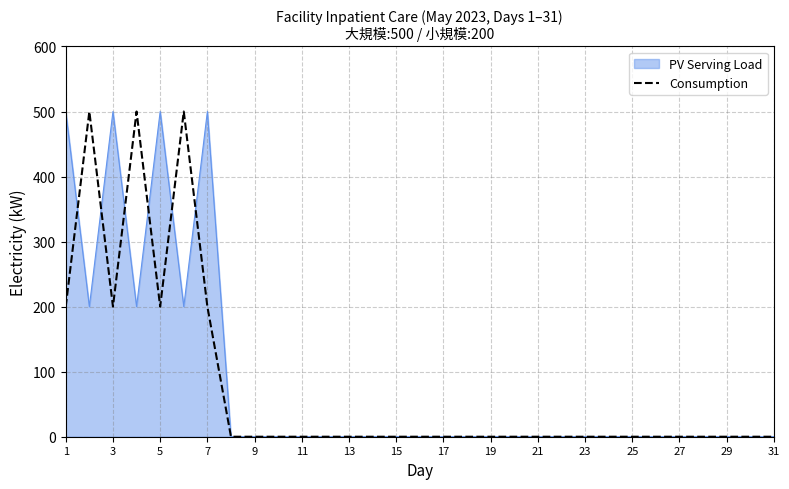

What is the maximum value shown in the chart?

500